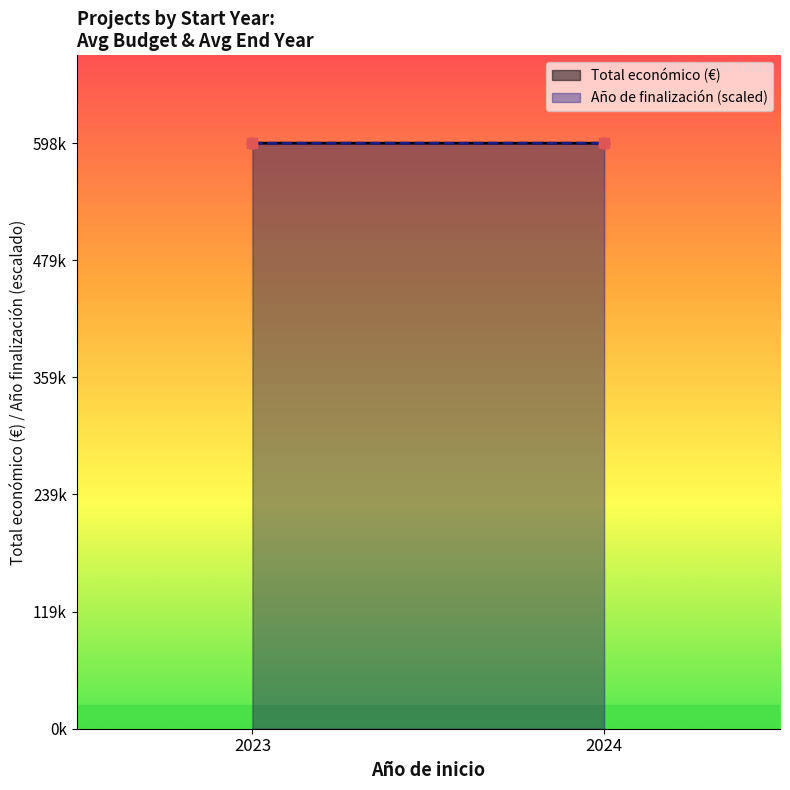

What is the value of the Año de finalización (scaled) point at the 1st from the left?

598820.1